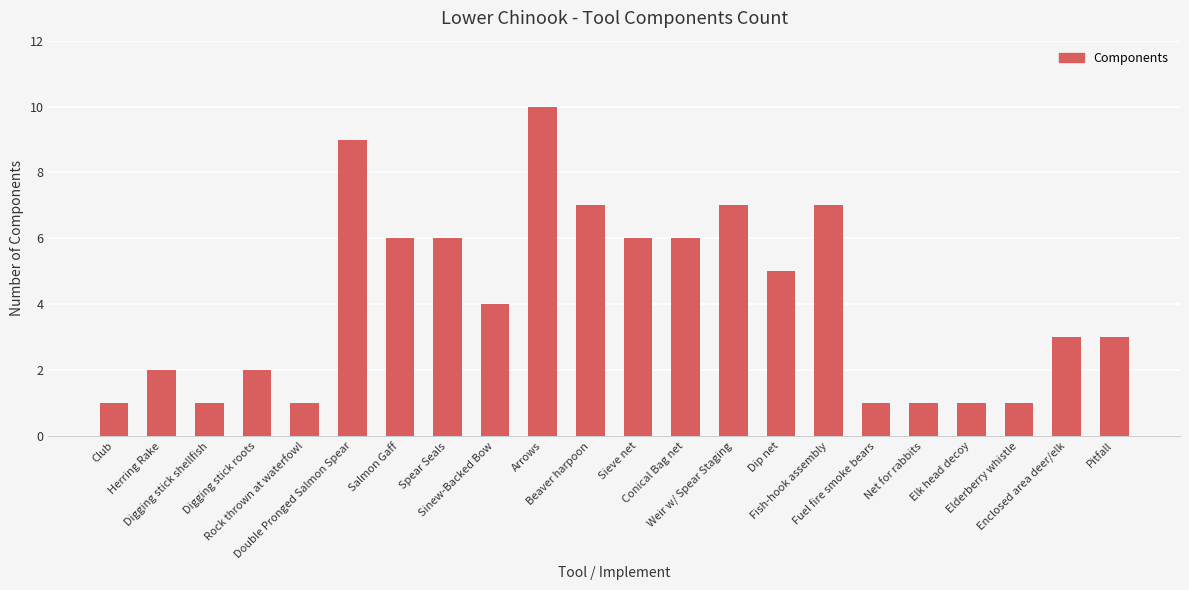

What is the label of the 2nd bar from the right?

Enclosed area deer/elk